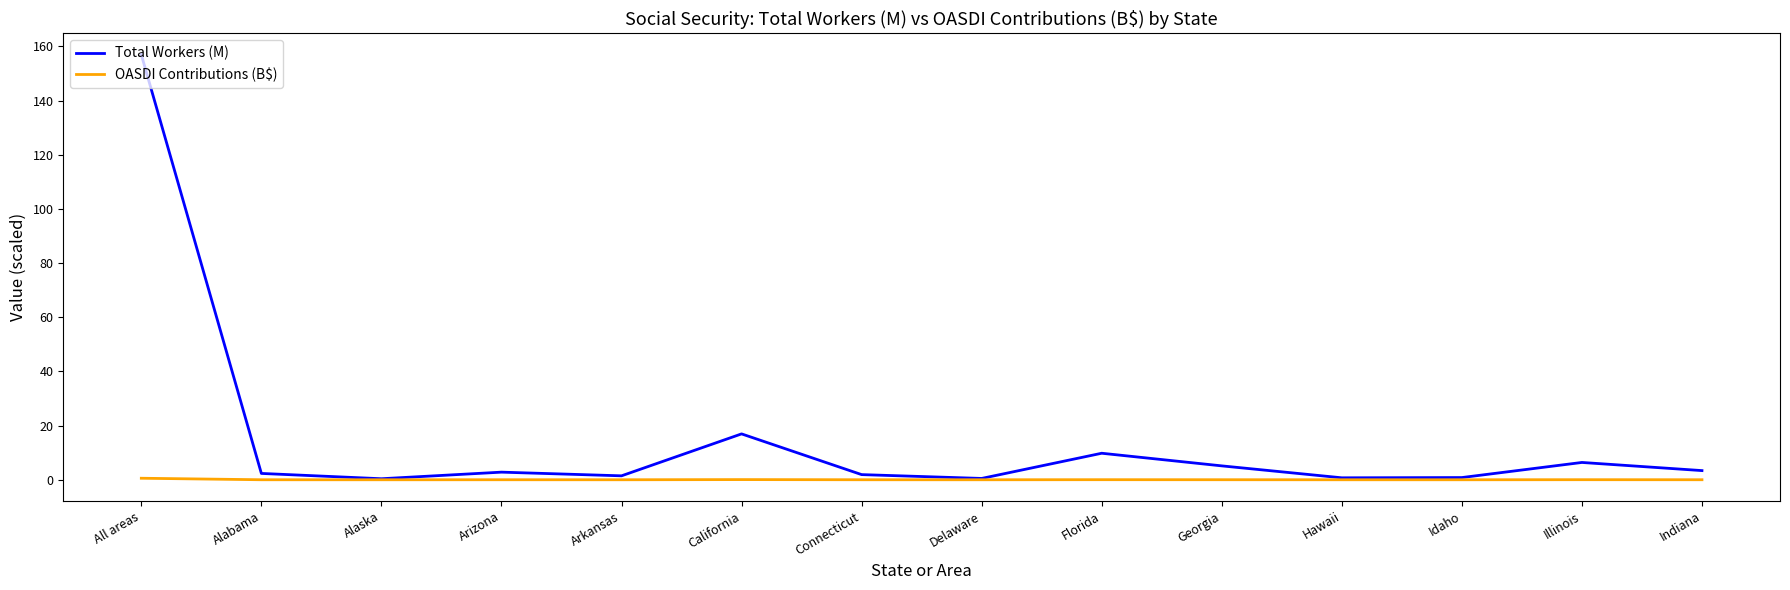

True or false: Total Workers (M) has a value of 41.0 at All areas.

False